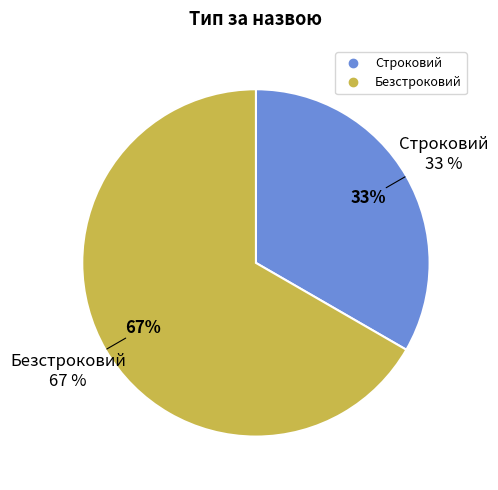

What percentage is the Строковий slice, to the nearest percent?

33%